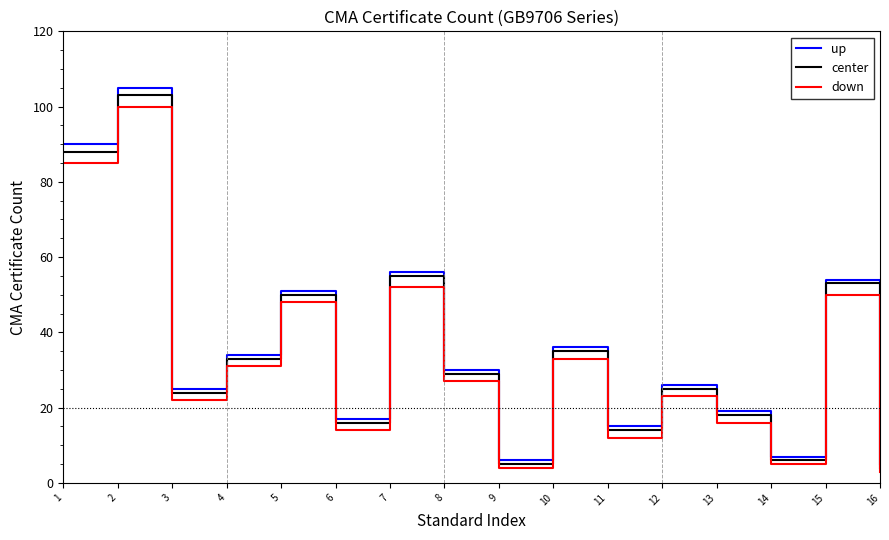

What is the difference between the second highest and second lowest values in the down series?

81